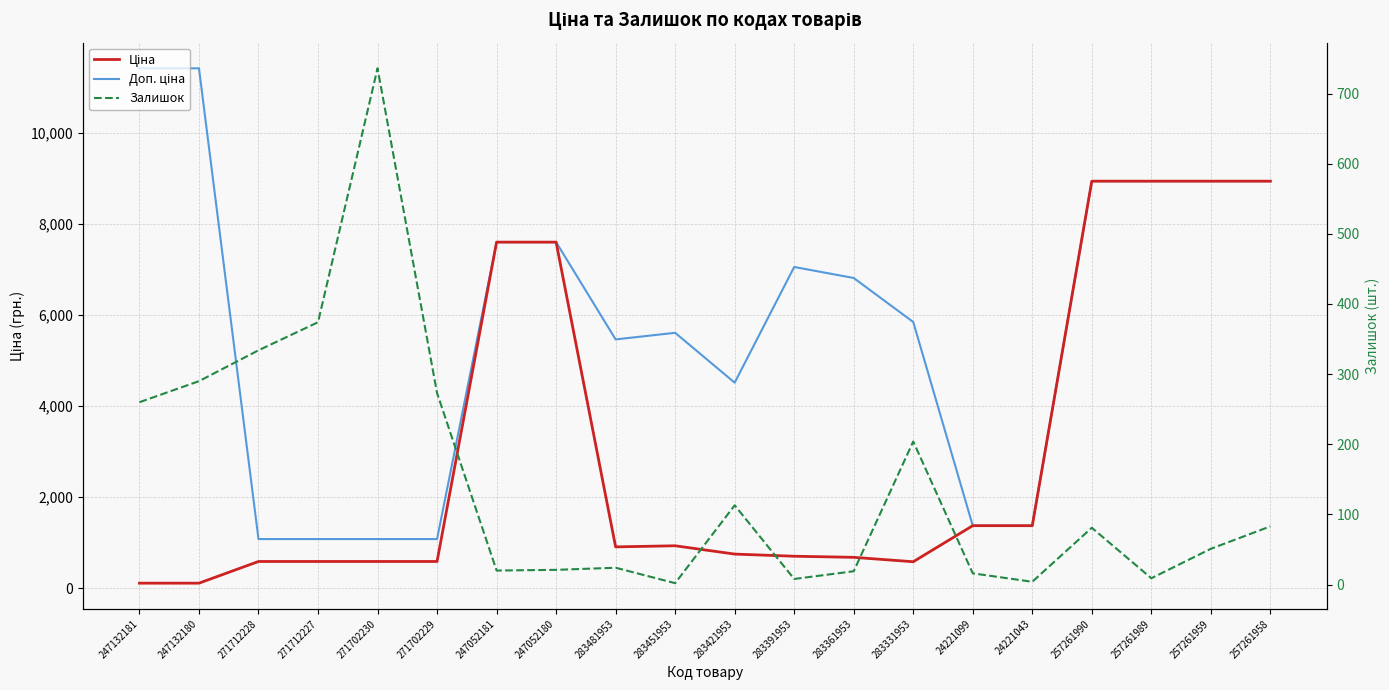

Is the value of Доп. ціна at 283451953 greater than the value of Залишок at 283391953?

Yes